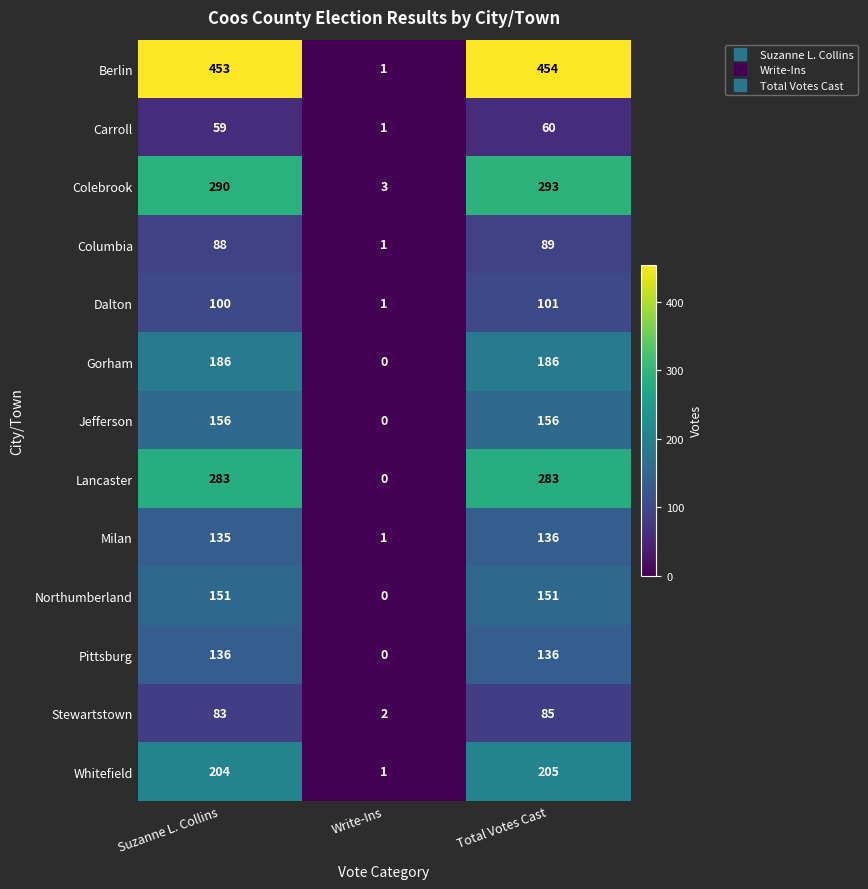

Which series changed the most between Suzanne L. Collins and Write-Ins?

Berlin